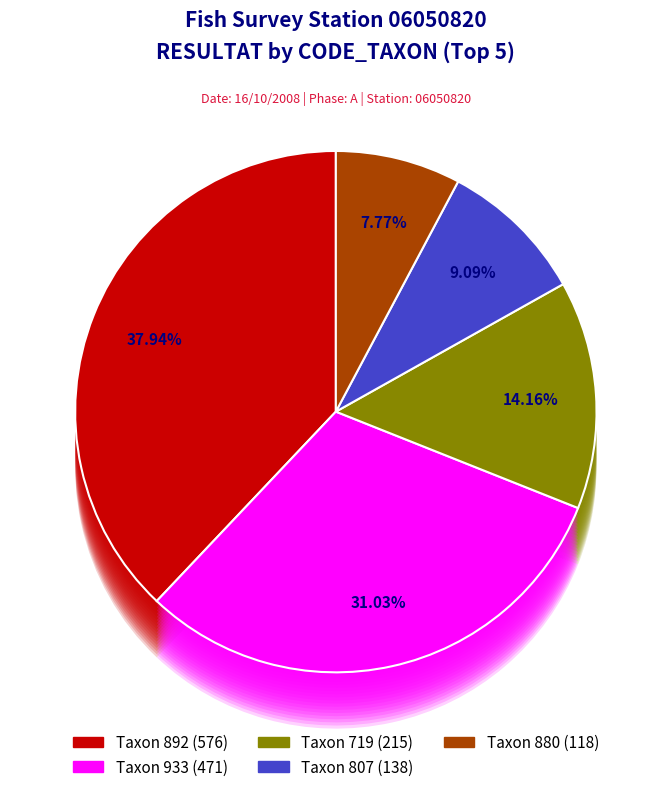

To the nearest percent, what is the difference between the 719 and 880 slice percentages?

6%